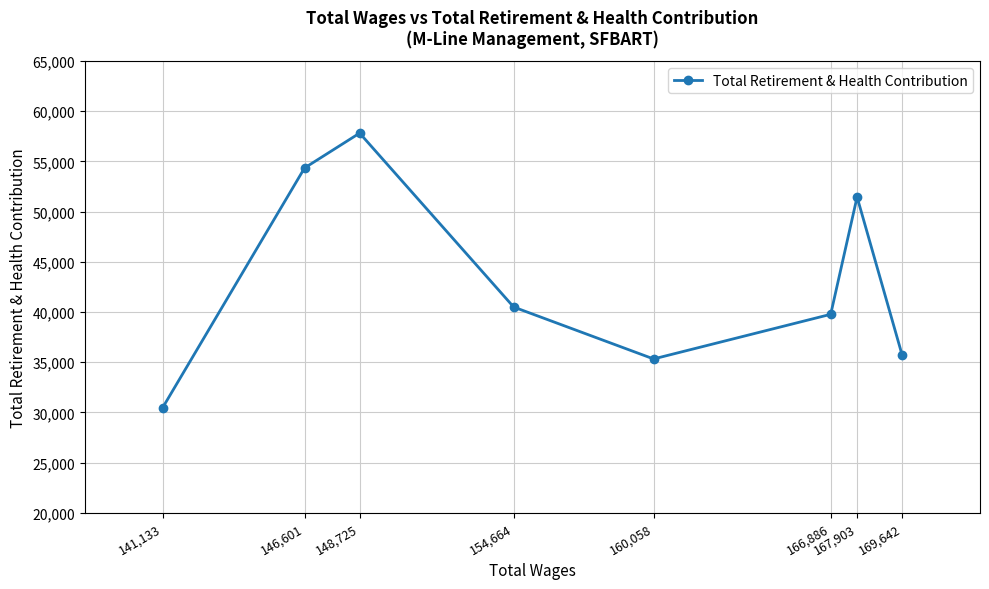

How many lines are shown in the chart?

1